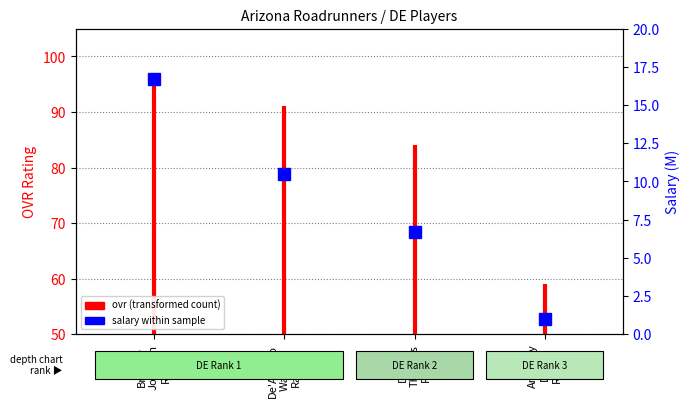

What is the average value?

73